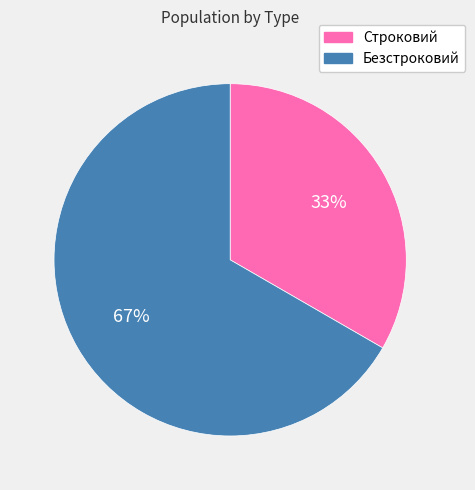

True or false: Строковий accounts for 24% of the total.

False